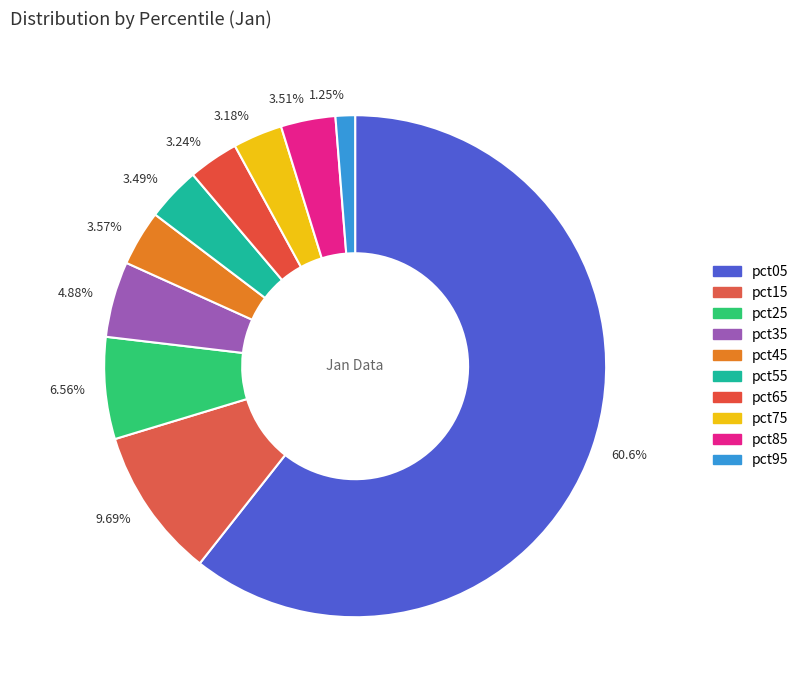

Approximately how many times larger is the value at pct55 compared to pct25?

0.5